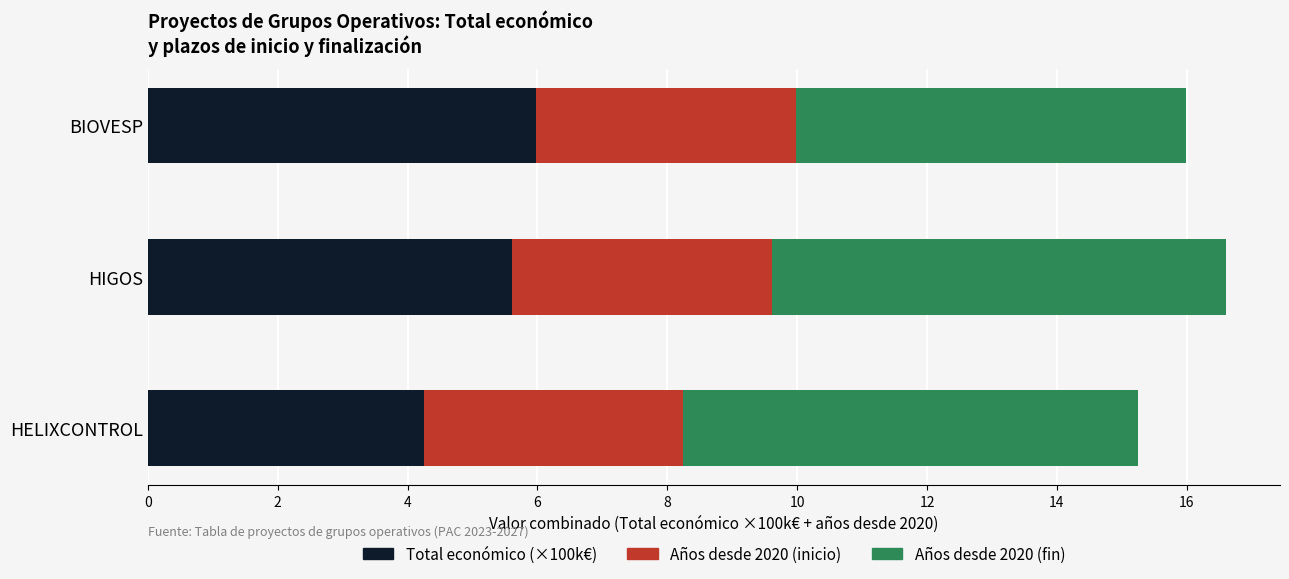

What is the total value across all series at HELIXCONTROL?

15.2